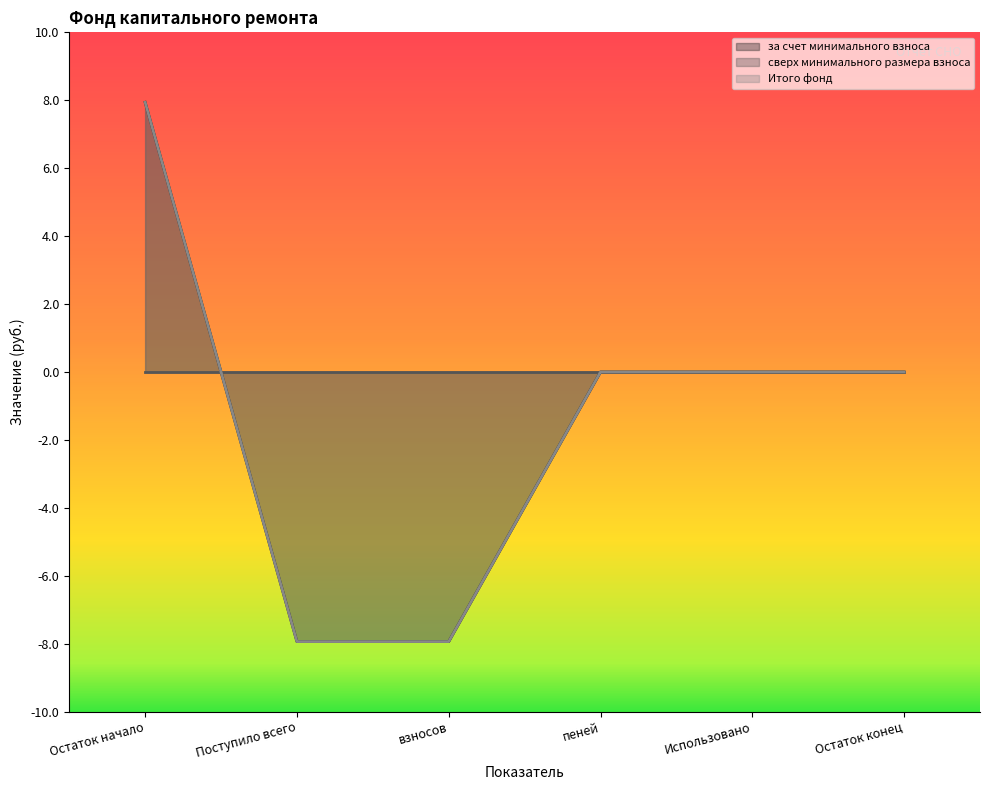

What is the difference between the maximum and minimum values in the Итого фонд series?

15.9